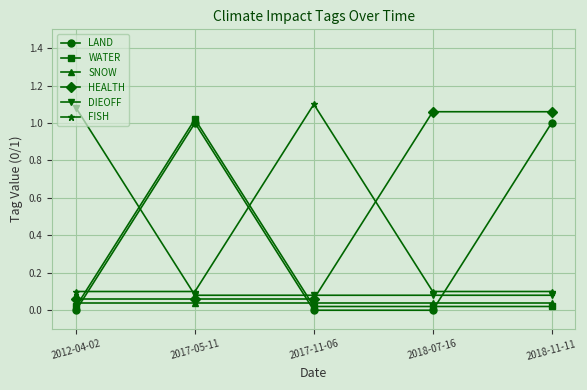

What is the sum of all LAND values?

2.0